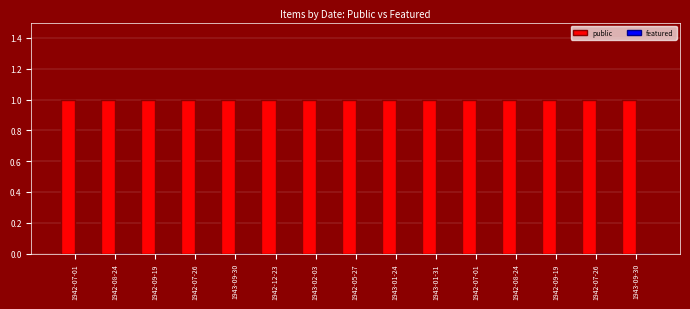

What is the total value across all series at 1943-01-31?

1